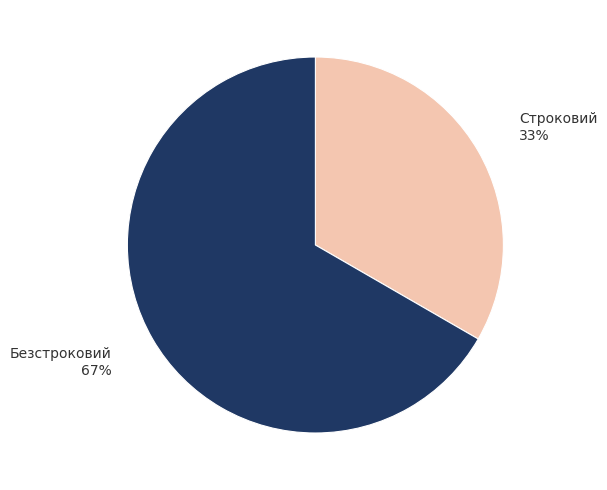

To the nearest percent, what is the combined percentage of Безстроковий and Строковий?

100%